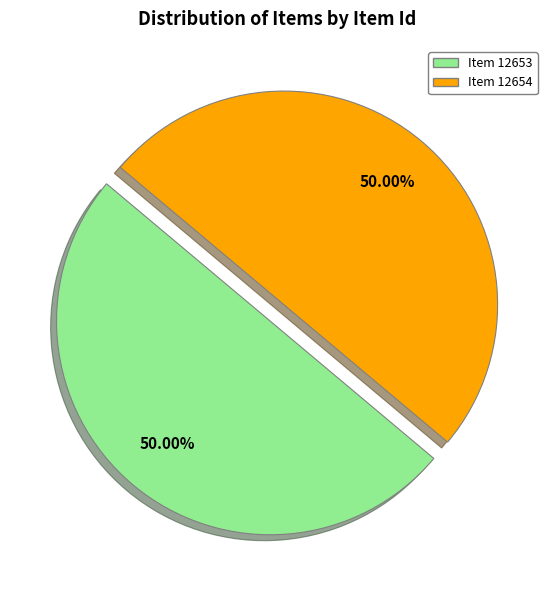

Approximately how many times larger is the value at Item 12654 compared to Item 12653?

1.0